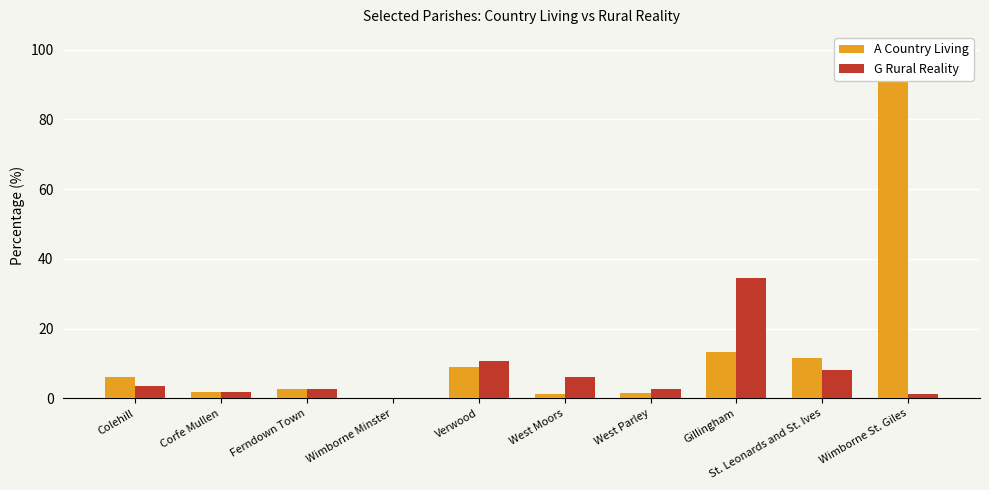

Which series has the widest spread of values?

A Country Living